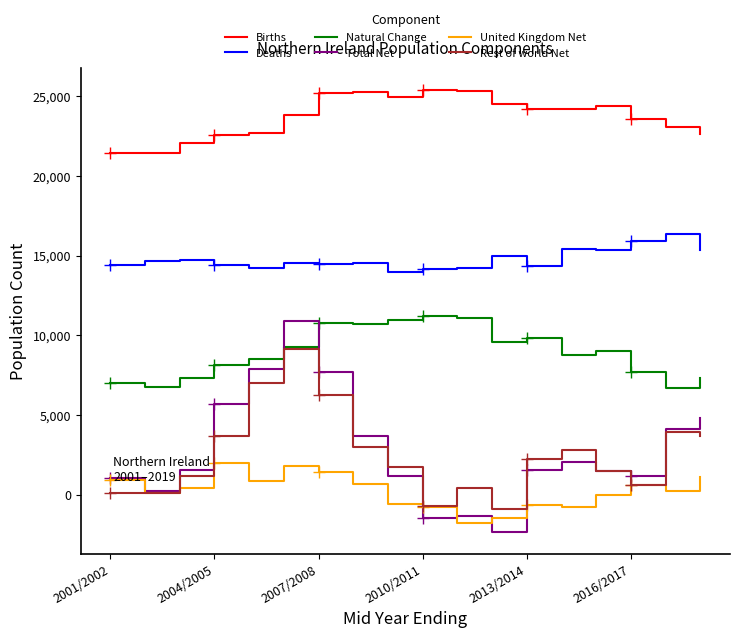

True or false: United Kingdom Net has more than 2 points higher than both neighbors.

True